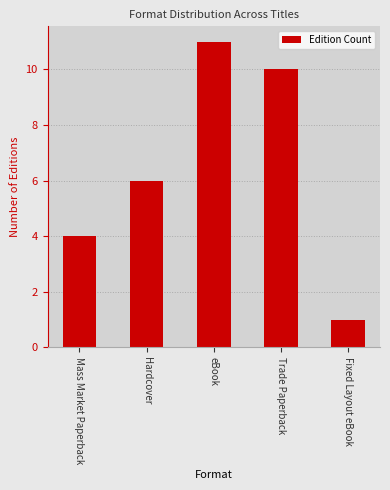

Count the number of data series in this chart.

1